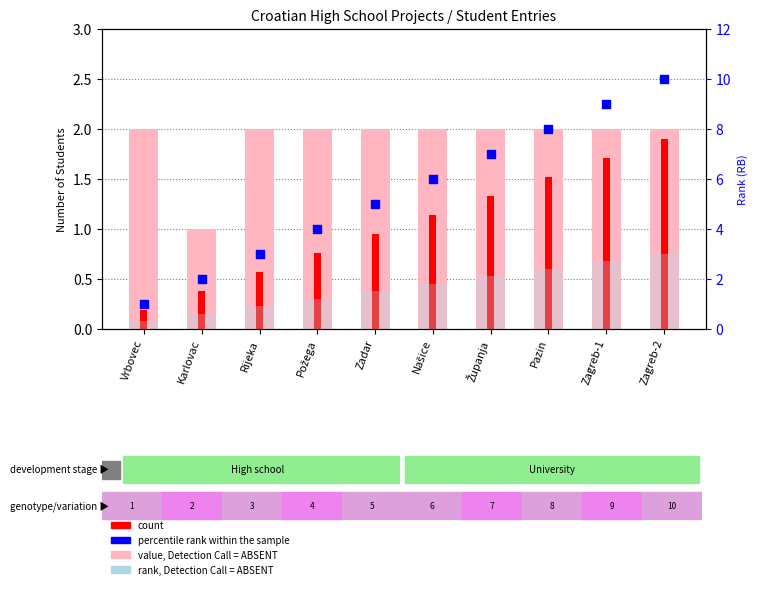

Is the value of rank, Detection Call = ABSENT at Pazin greater than the value of count at Zadar?

Yes